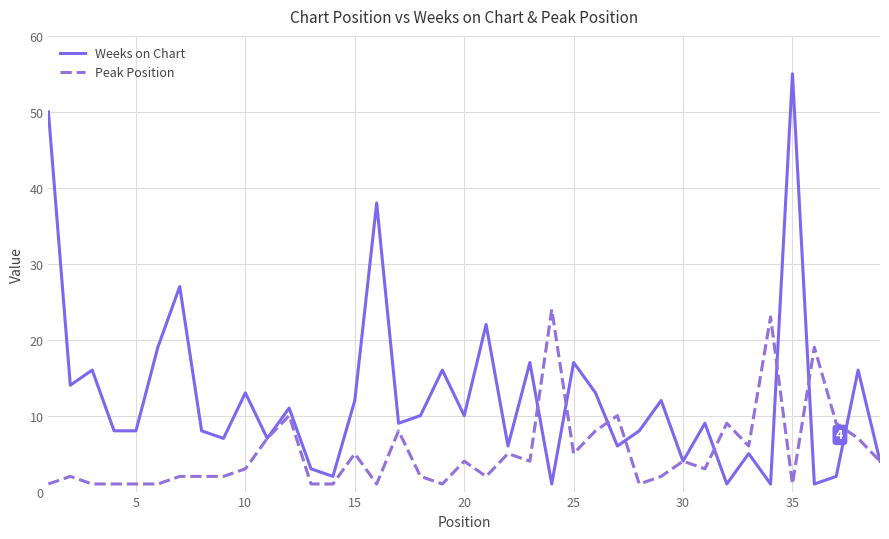

Reading left to right, list all the values displayed in this chart.

Weeks on Chart: 50	14	16	8	8	19	27	8	7	13	7	11	3	2	12	38	9	10	16	10	22	6	17	1	17	13	6	8	12	4	9	1	5	1	55	1	2	16	4
Peak Position: 1	2	1	1	1	1	2	2	2	3	7	10	1	1	5	1	8	2	1	4	2	5	4	24	5	8	10	1	2	4	3	9	6	23	1	19	9	7	4